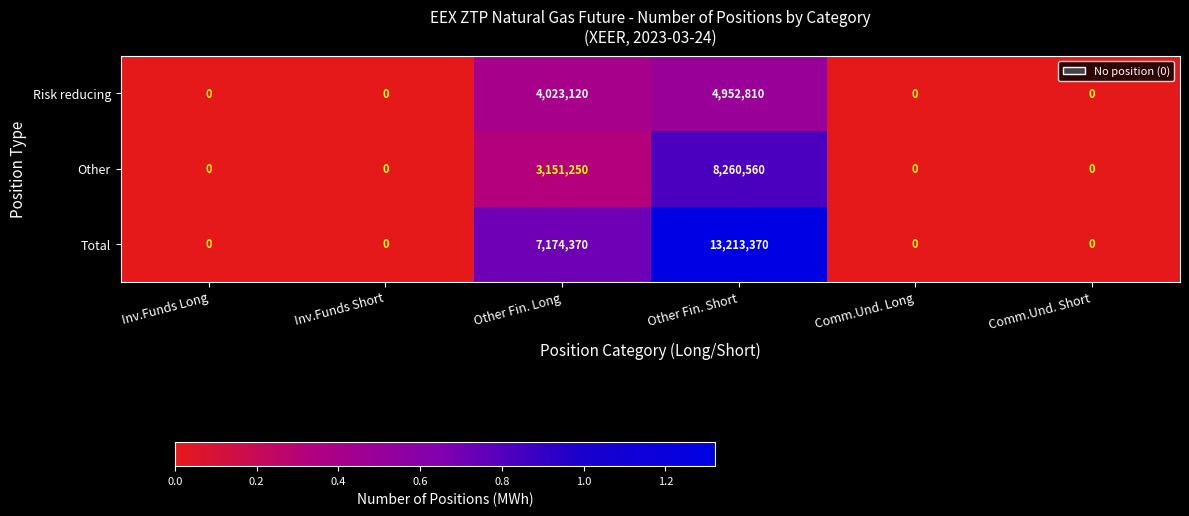

At how many categories does at least one series exceed 1311428?

2